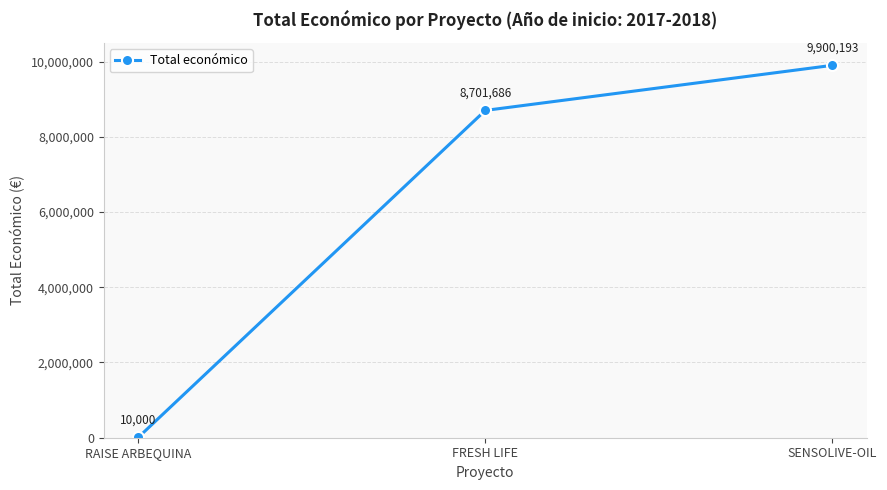

What is the ratio of the value at SENSOLIVE-OIL to the value at RAISE ARBEQUINA?

990.0